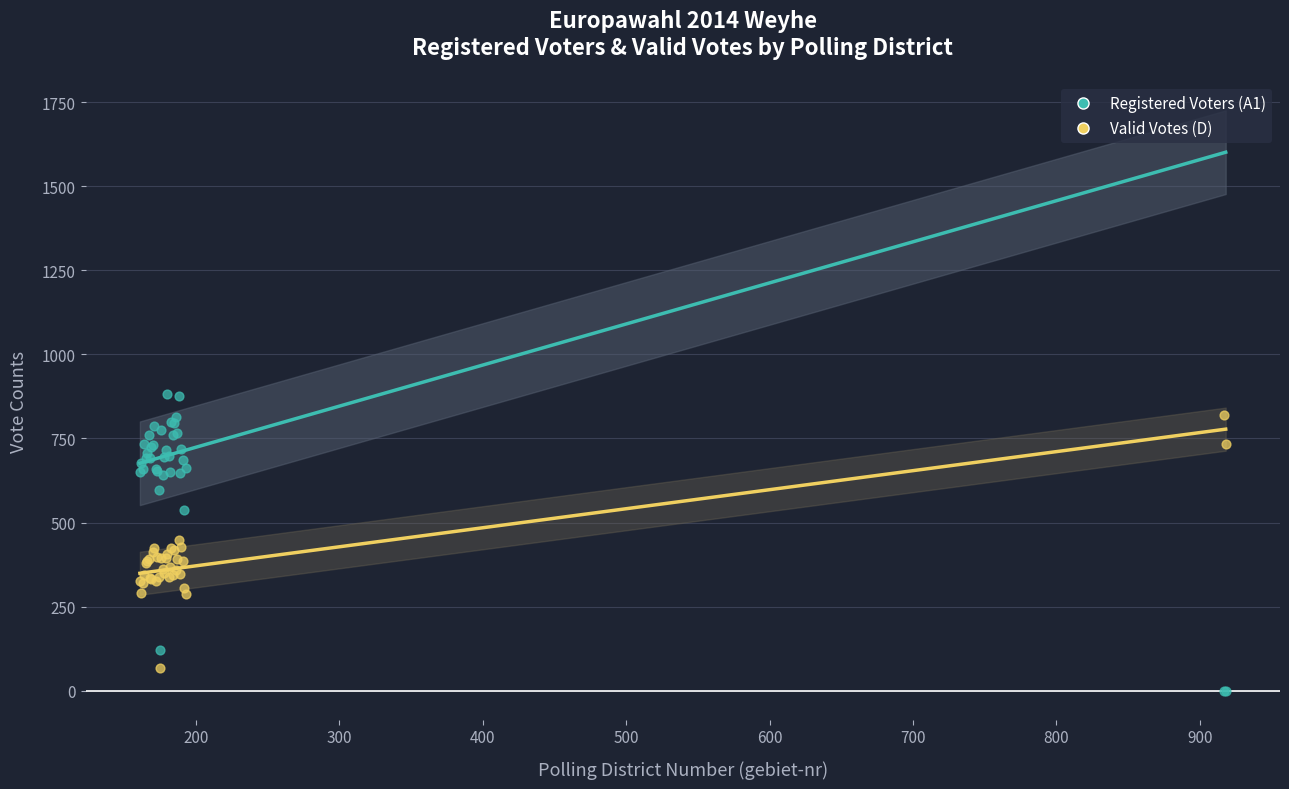

What are all the series names shown in the legend?

Registered Voters (A1), Valid Votes (D)